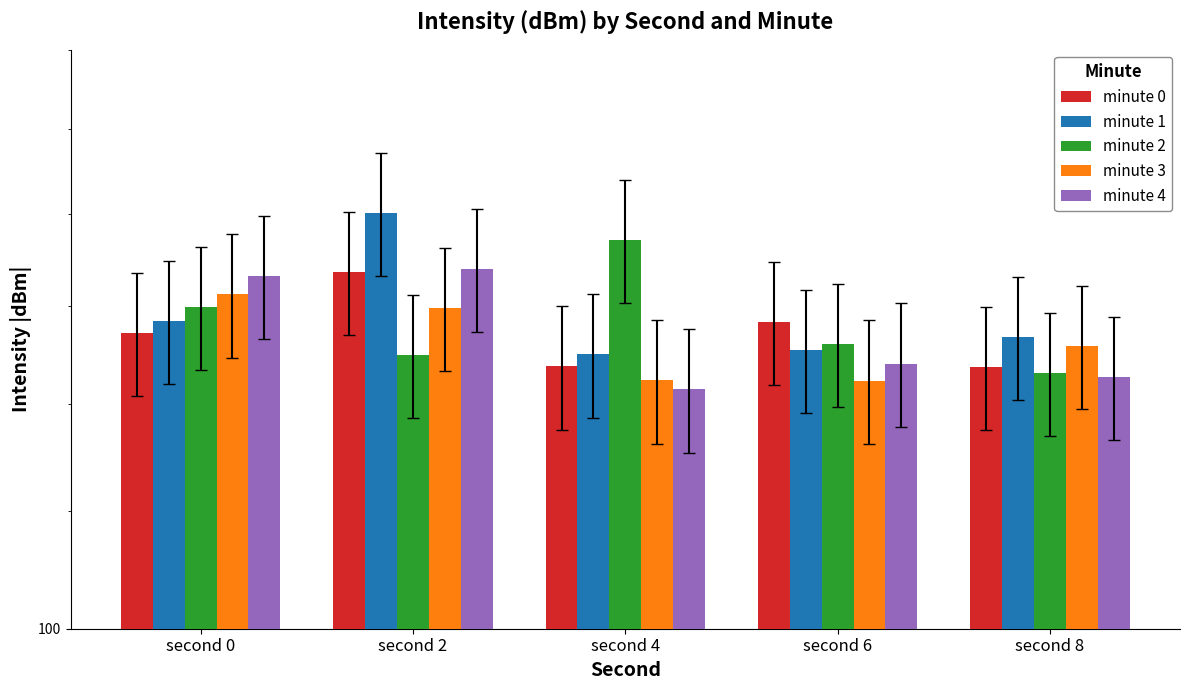

At which category does the chart reach its minimum across all series?

second 4